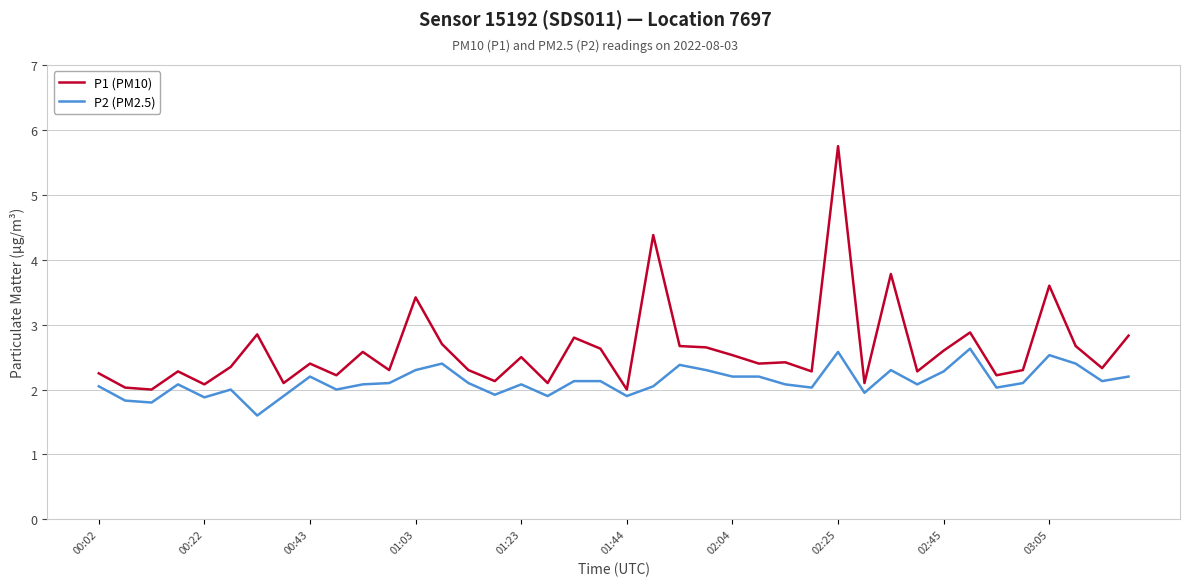

What is the highest value of the P2 (PM2.5) series?

2.6